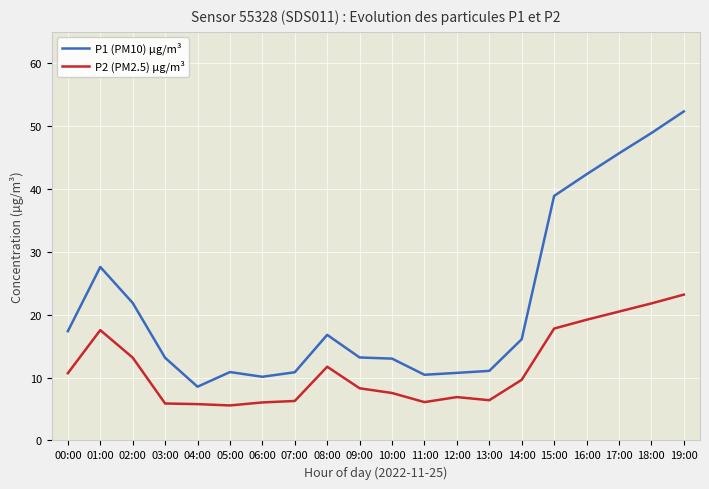

What is the value of the P2 (PM2.5) µg/m³ point at the 9th from the left?

11.7